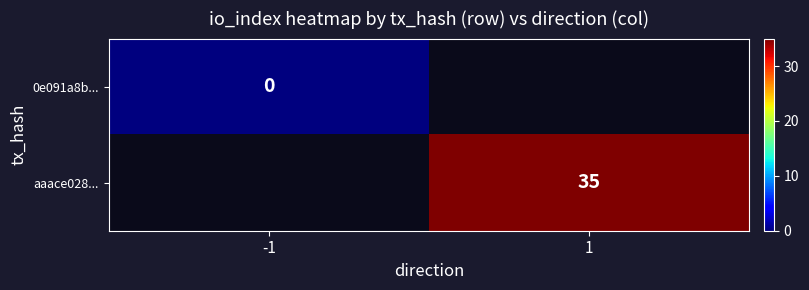

The aaace028... series shows 53 at 1. True or false?

False